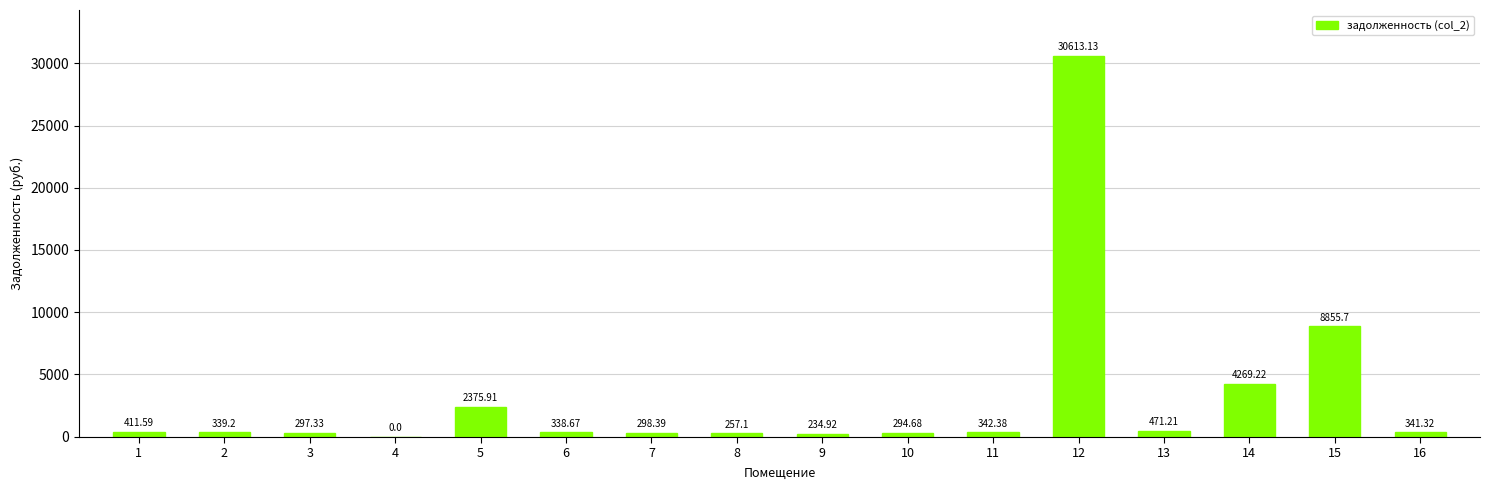

What is the sum of the values at 15 and 9?

9090.6